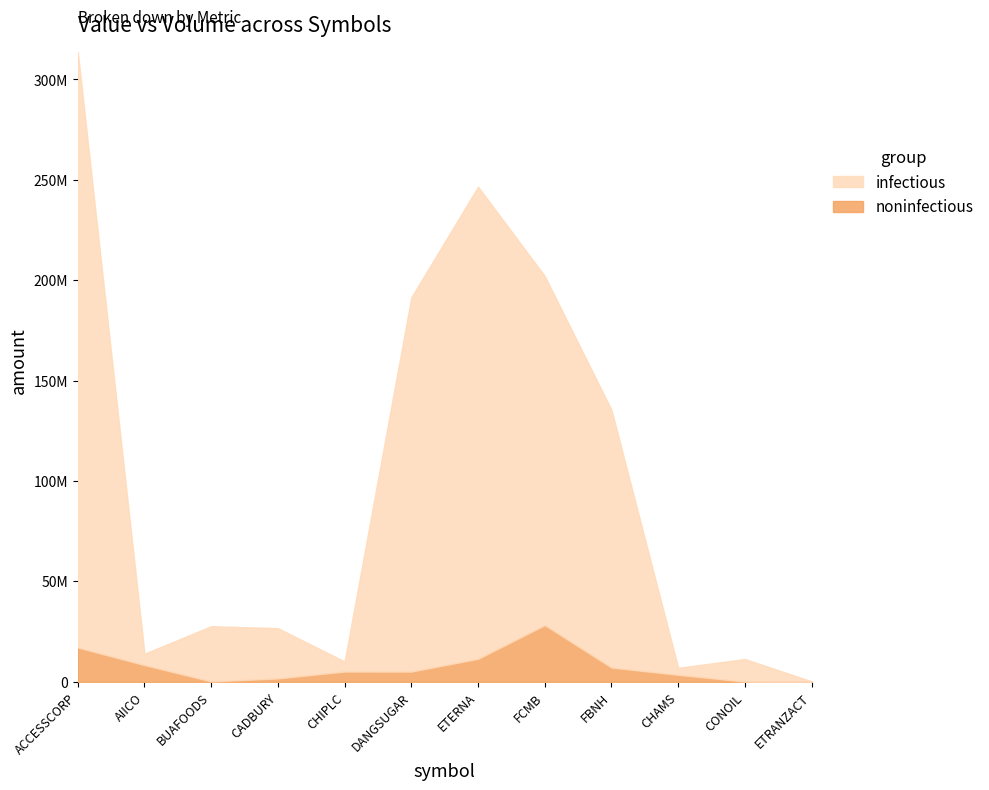

How many lines are shown in the chart?

2